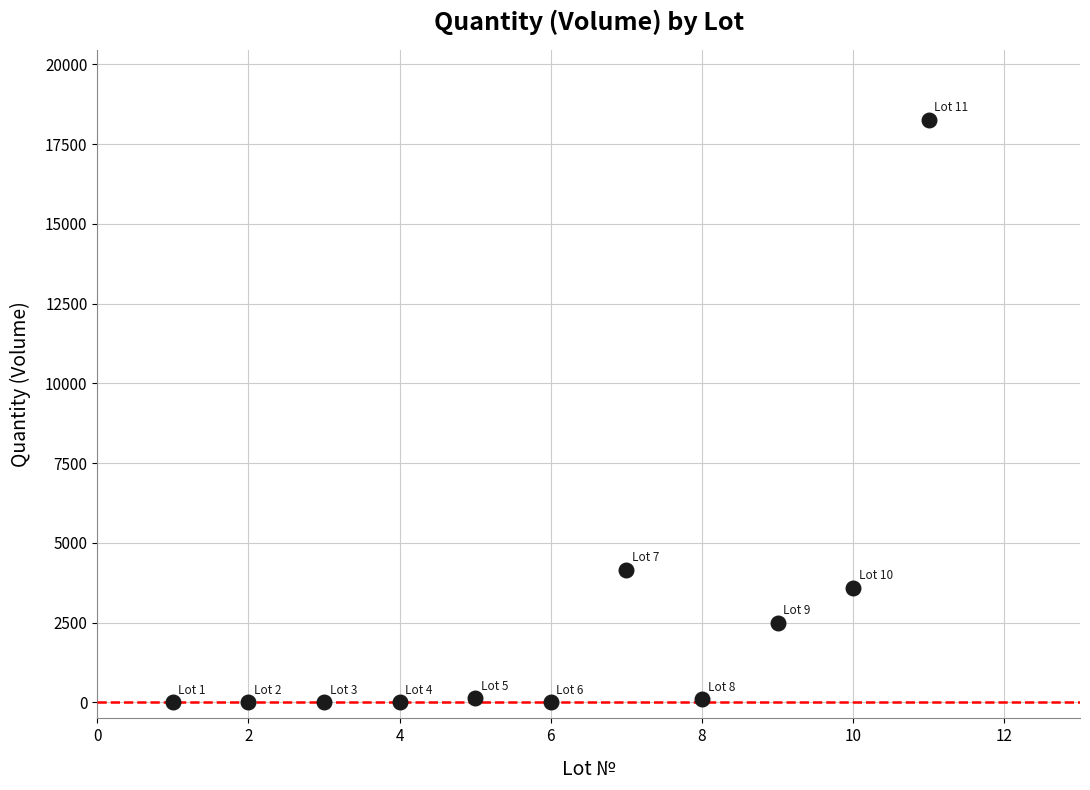

What Y value in the scatter plot is closest to 9133?

4160